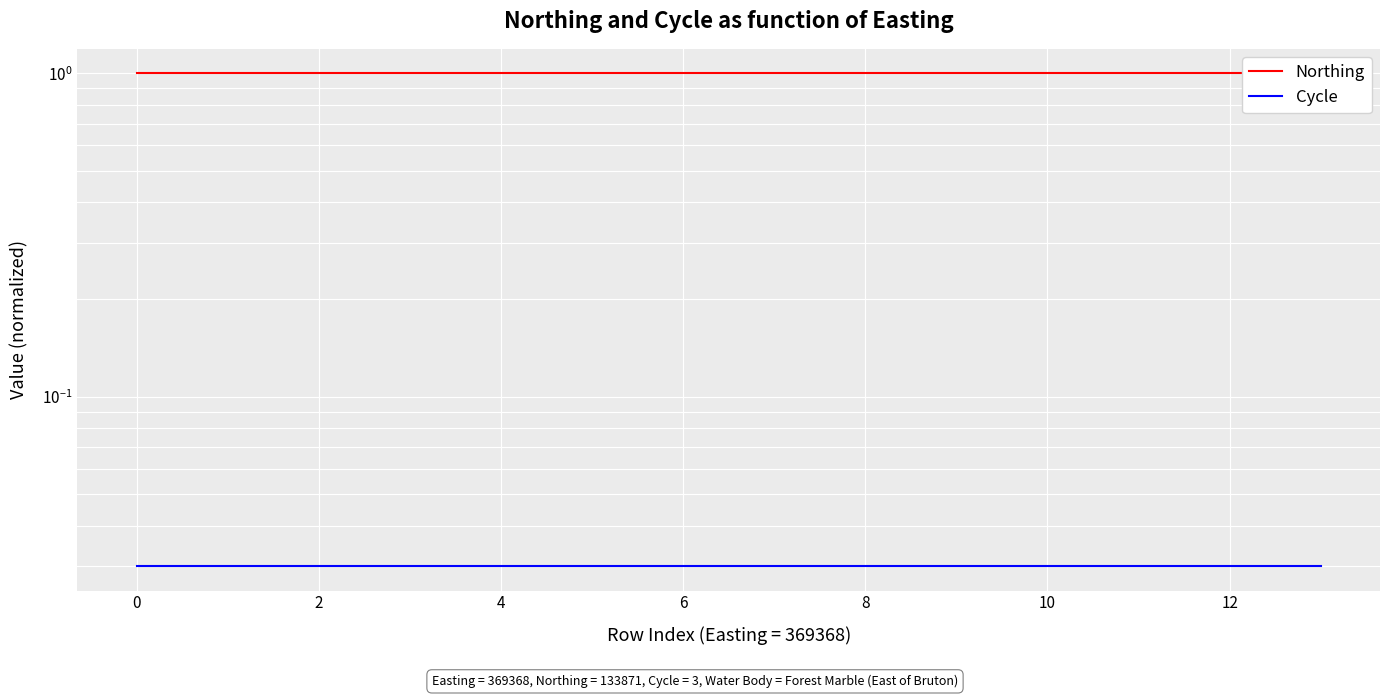

How many distinct data groups are displayed?

2